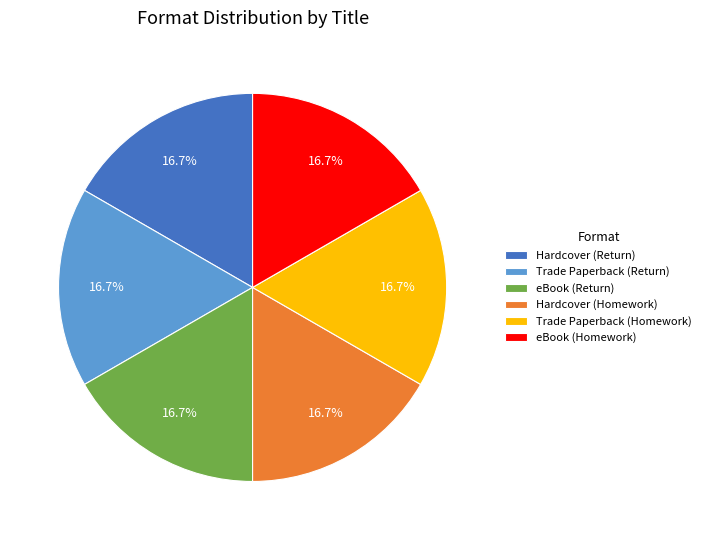

Combined, what portion of the pie is Trade Paperback (Return) and eBook (Homework)?

33.3%